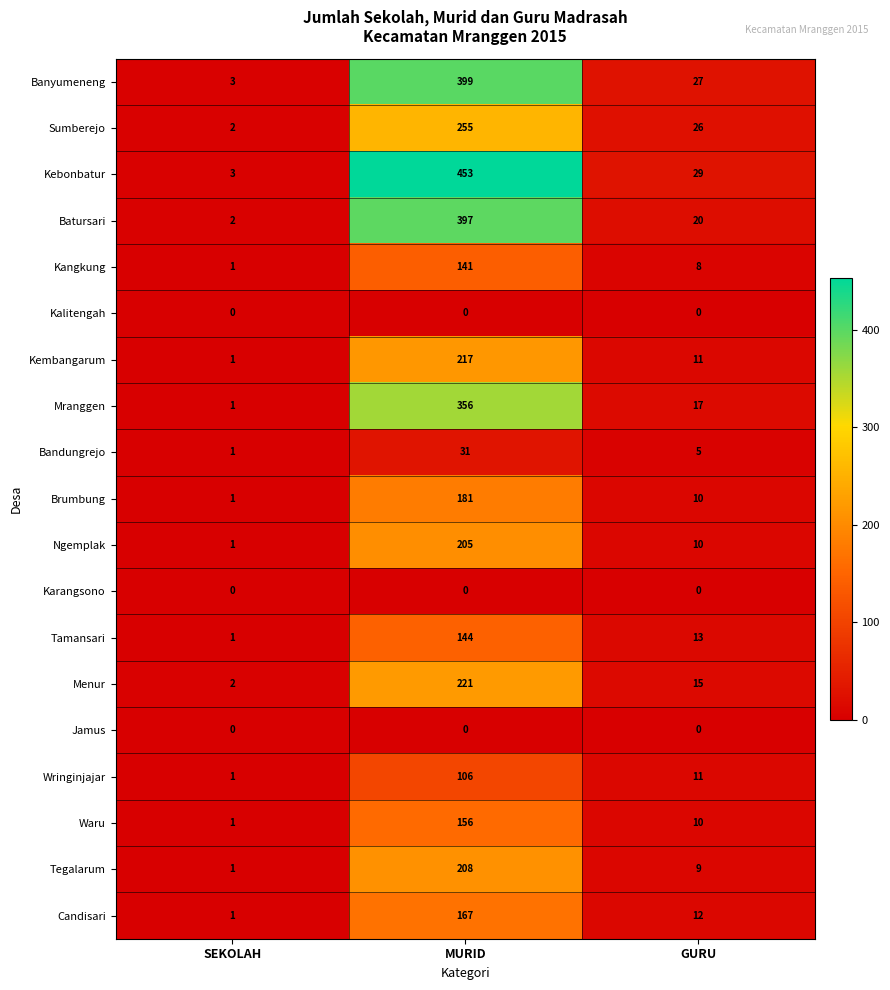

The value of Mranggen at SEKOLAH is 2. True or false?

False